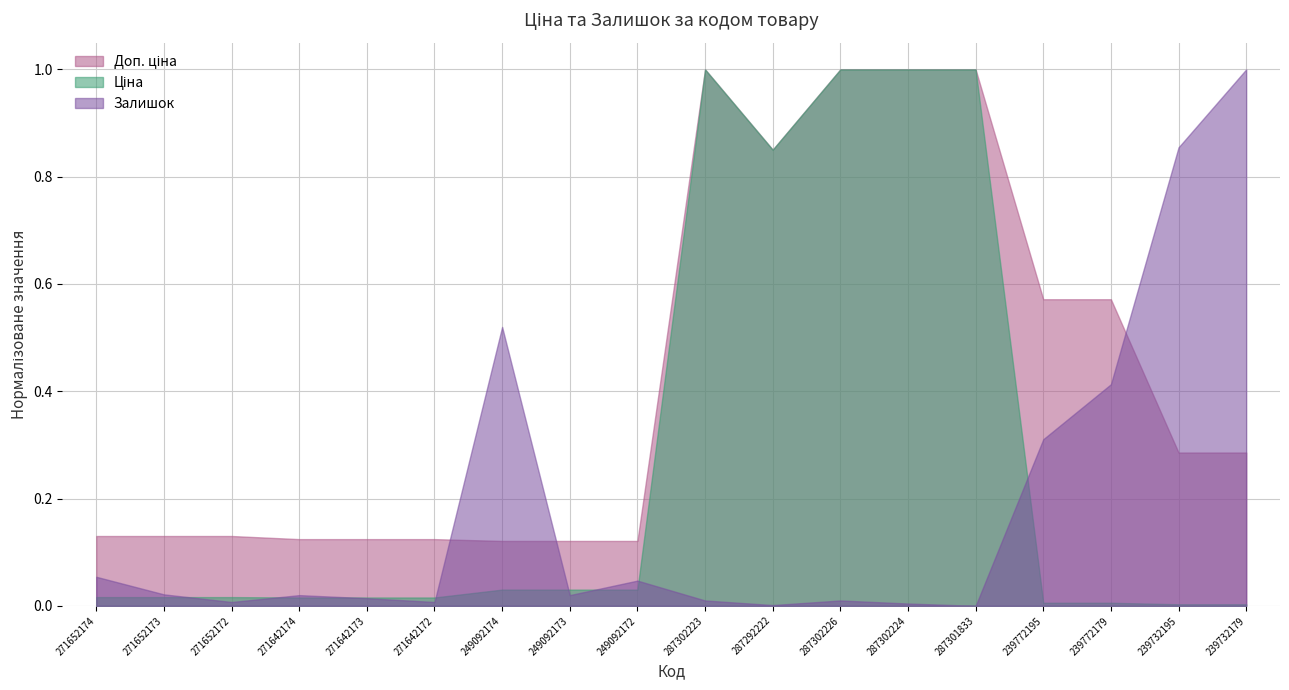

Which category has the highest value in the Залишок series?

239732179